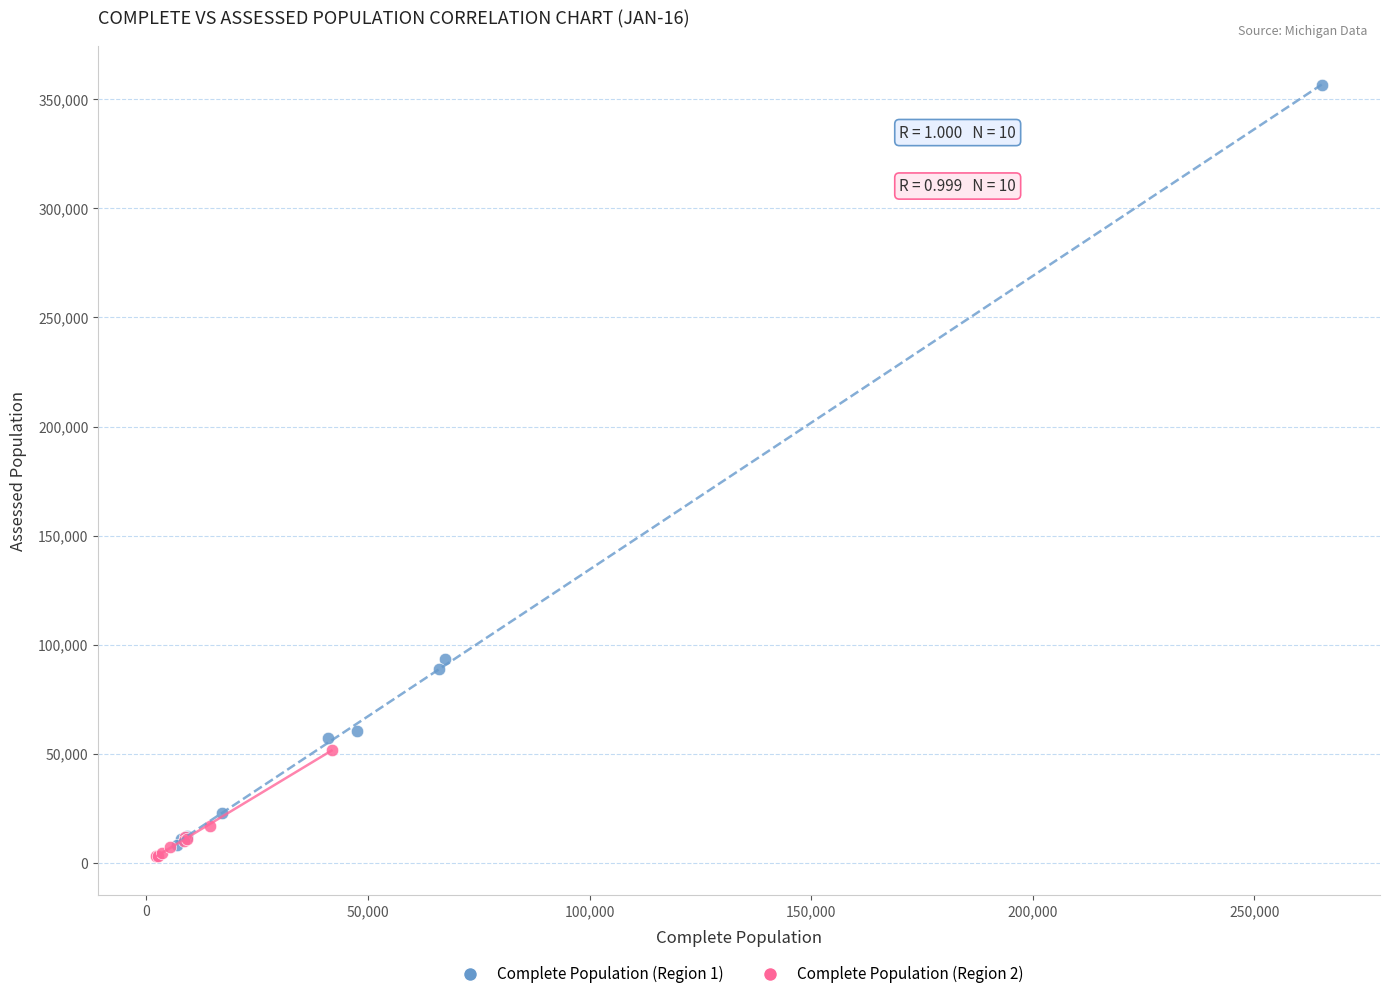

Which series contains the highest Y value?

Complete Population (Region 1)